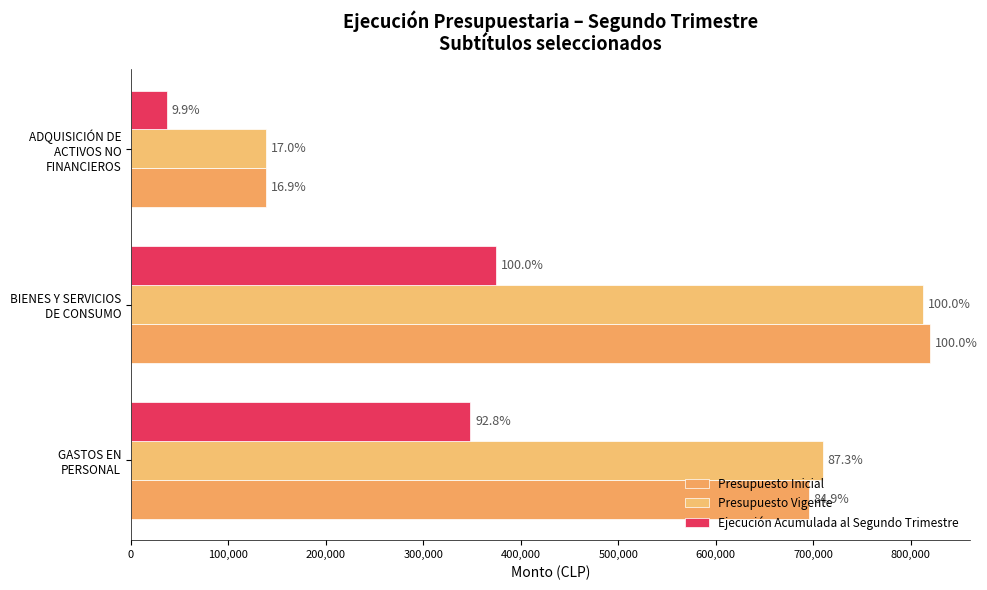

Reading left to right, transcribe all the data shown in this chart.

Presupuesto Inicial: 695600	819581	138577
Presupuesto Vigente: 709796	813209	138577
Ejecución Acumulada al Segundo Trimestre: 348087	375050	37022